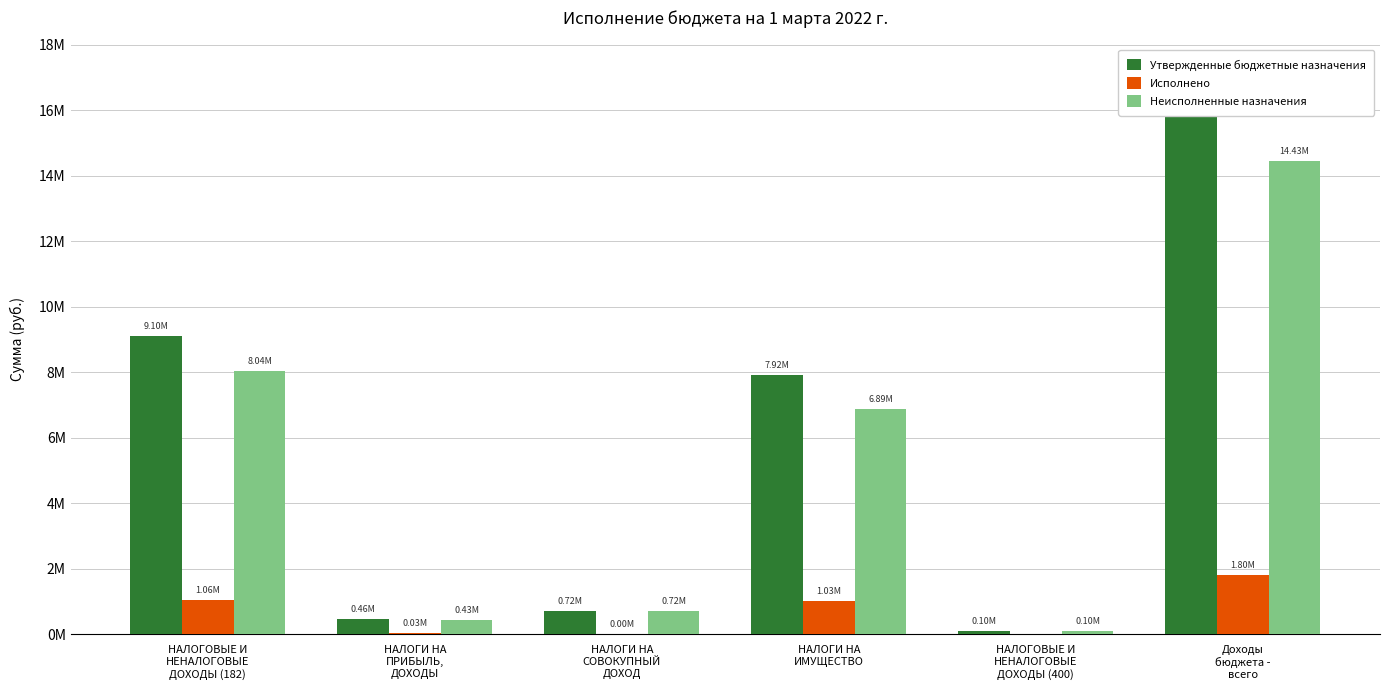

What are all the series names shown in the legend?

Утвержденные бюджетные назначения, Исполнено, Неисполненные назначения